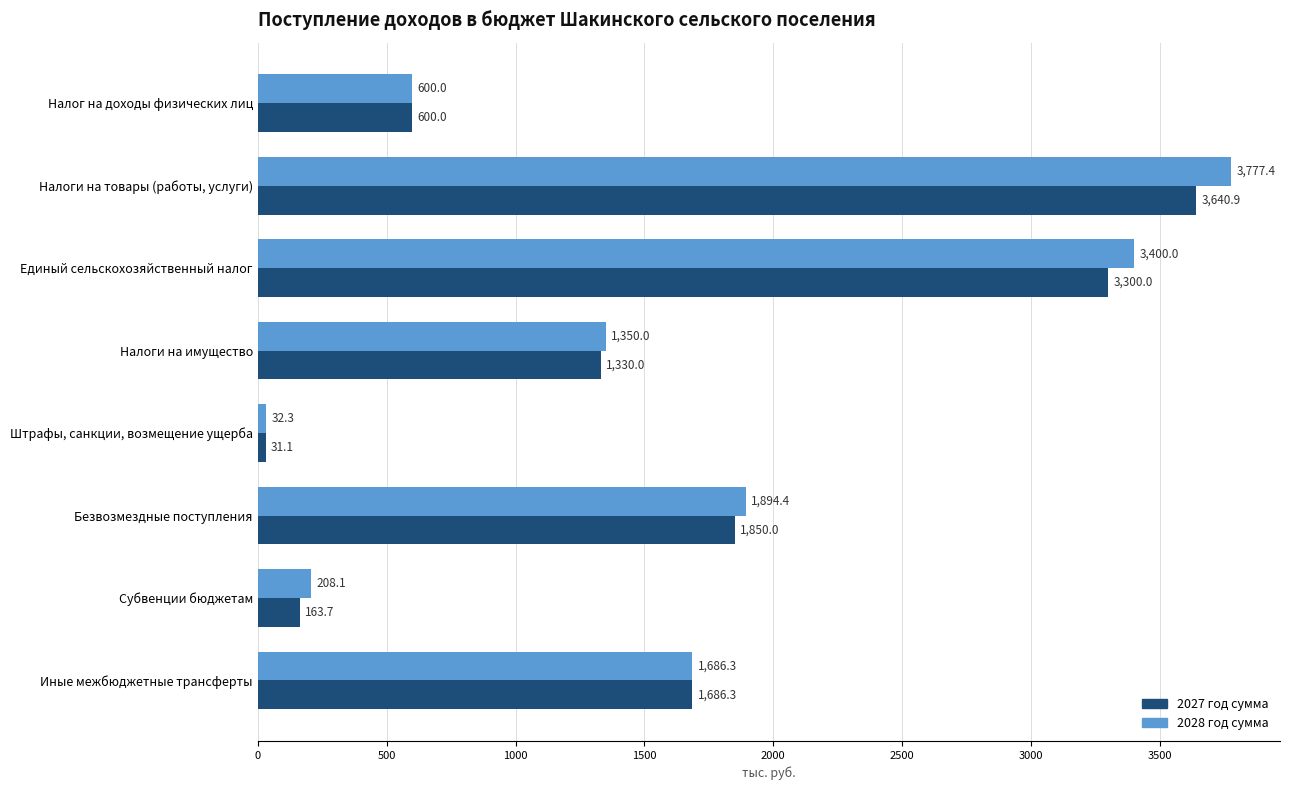

Which series has the largest total across all categories?

2028 год сумма